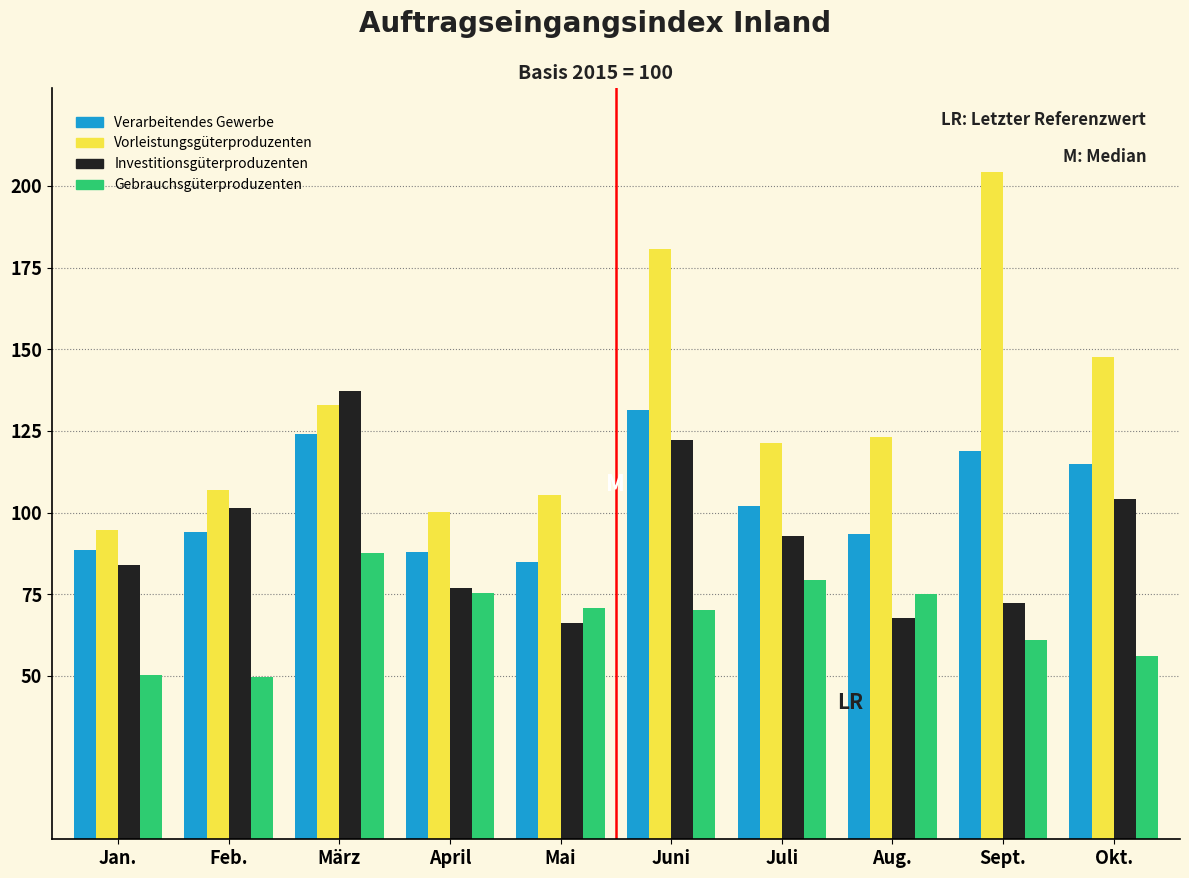

Which series changed the most between Mai and Juni?

Vorleistungsgüterproduzenten